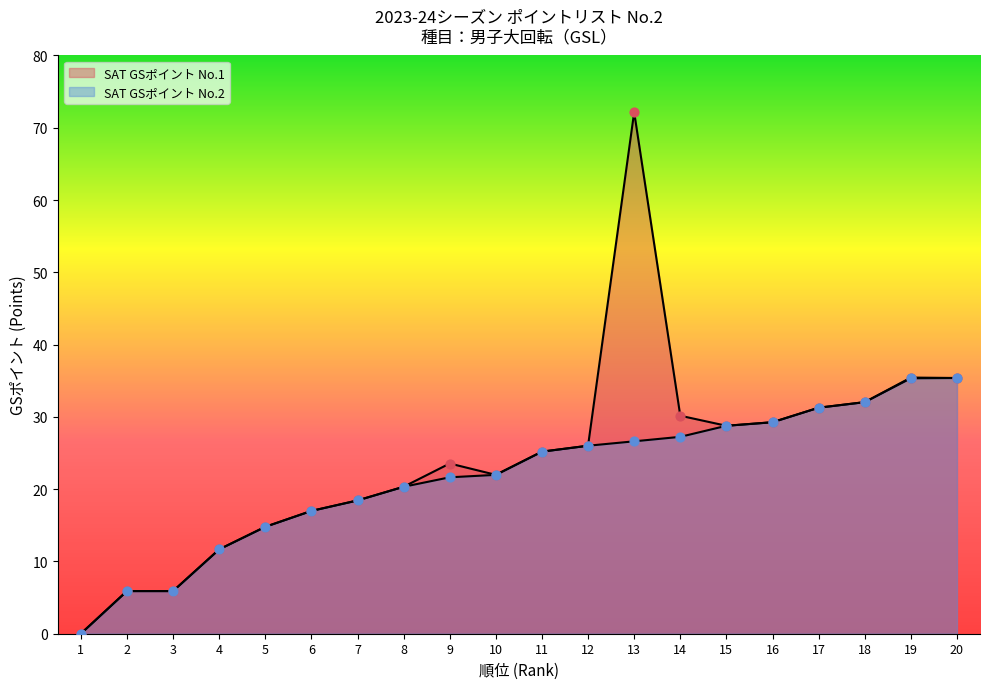

At how many categories does at least one series exceed 33?

3